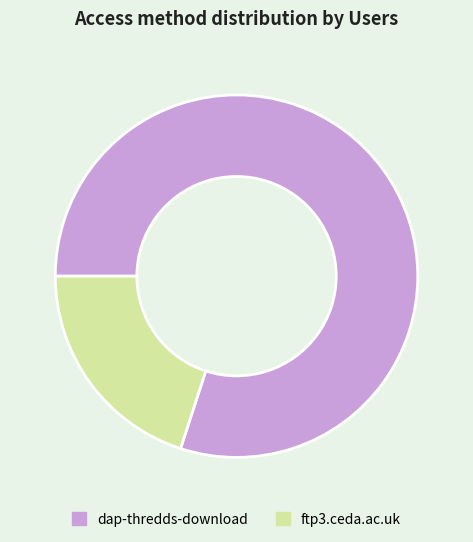

Rank the categories by value from highest to lowest.

dap-thredds-download, ftp3.ceda.ac.uk